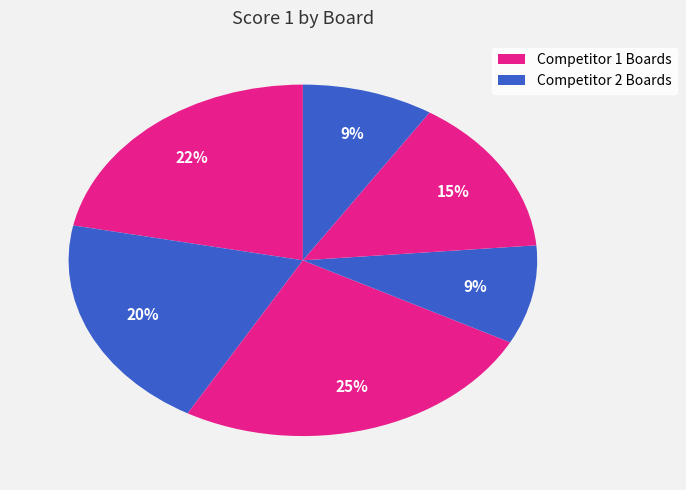

How many segments does this pie chart have?

6